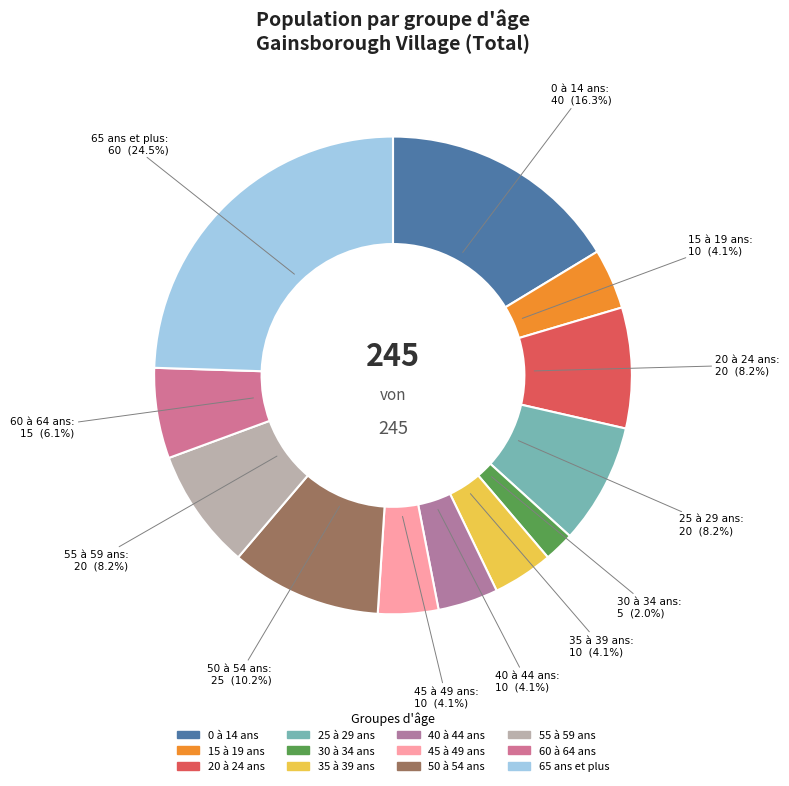

Which has a higher value, 15 à 19 ans or 25 à 29 ans?

25 à 29 ans